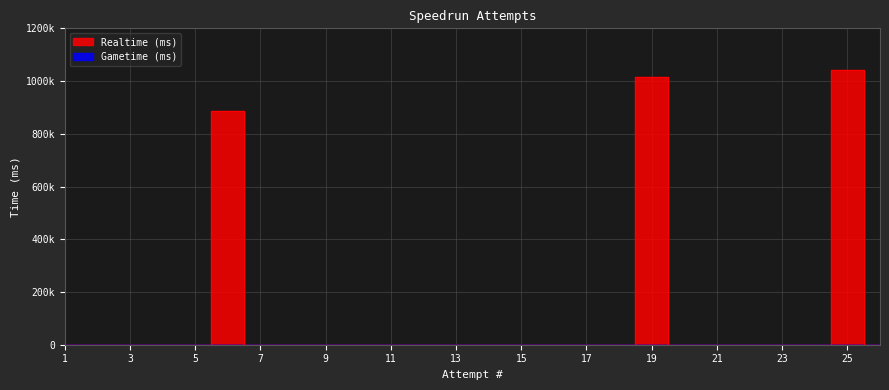

How many lines are shown in the chart?

1